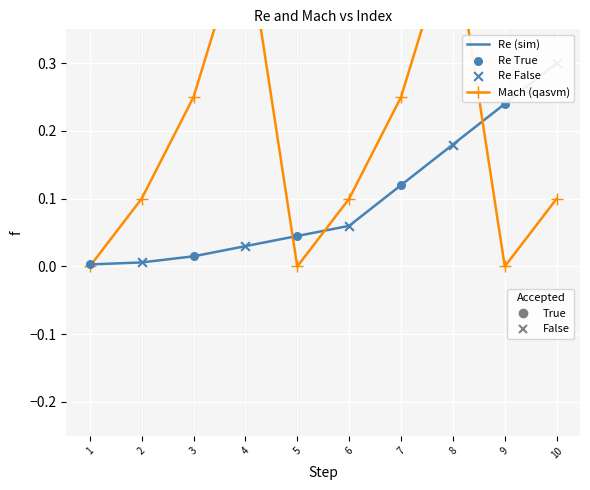

Which series has the largest total across all categories?

Mach